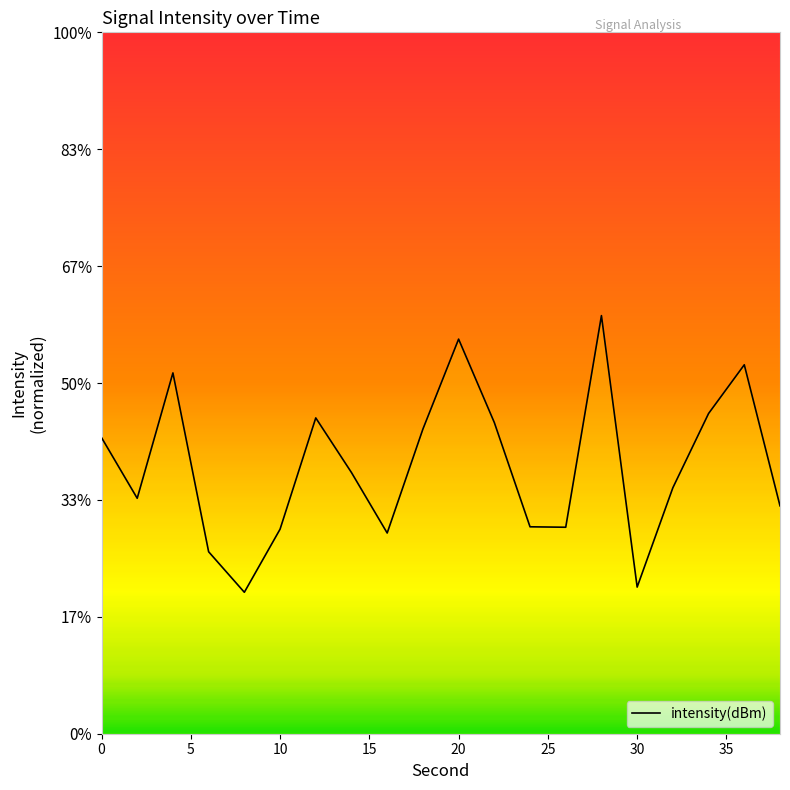

True or false: the data has more than 1 interior local peaks.

True